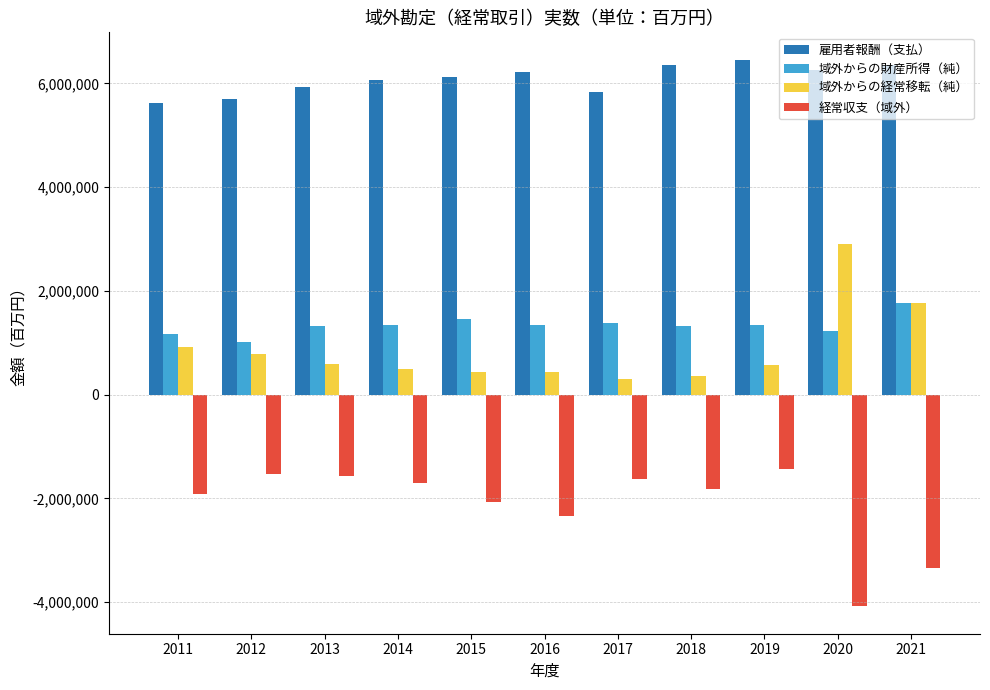

At which category is the sum across all series the highest?

2019